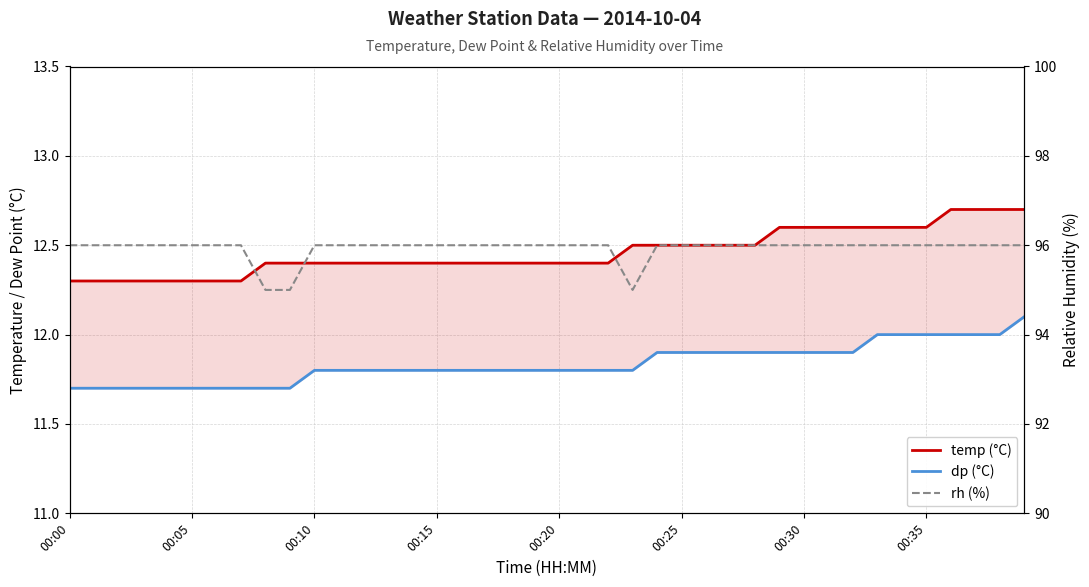

Reading left to right, transcribe all the data shown in this chart.

temp: 12.3	12.3	12.3	12.3	12.3	12.3	12.3	12.3	12.4	12.4	12.4	12.4	12.4	12.4	12.4	12.4	12.4	12.4	12.4	12.4	12.4	12.4	12.4	12.5	12.5	12.5	12.5	12.5	12.5	12.6	12.6	12.6	12.6	12.6	12.6	12.6	12.7	12.7	12.7	12.7
dp: 11.7	11.7	11.7	11.7	11.7	11.7	11.7	11.7	11.7	11.7	11.8	11.8	11.8	11.8	11.8	11.8	11.8	11.8	11.8	11.8	11.8	11.8	11.8	11.8	11.9	11.9	11.9	11.9	11.9	11.9	11.9	11.9	11.9	12.0	12.0	12.0	12.0	12.0	12.0	12.1
rh: 96.0	96.0	96.0	96.0	96.0	96.0	96.0	96.0	95.0	95.0	96.0	96.0	96.0	96.0	96.0	96.0	96.0	96.0	96.0	96.0	96.0	96.0	96.0	95.0	96.0	96.0	96.0	96.0	96.0	96.0	96.0	96.0	96.0	96.0	96.0	96.0	96.0	96.0	96.0	96.0